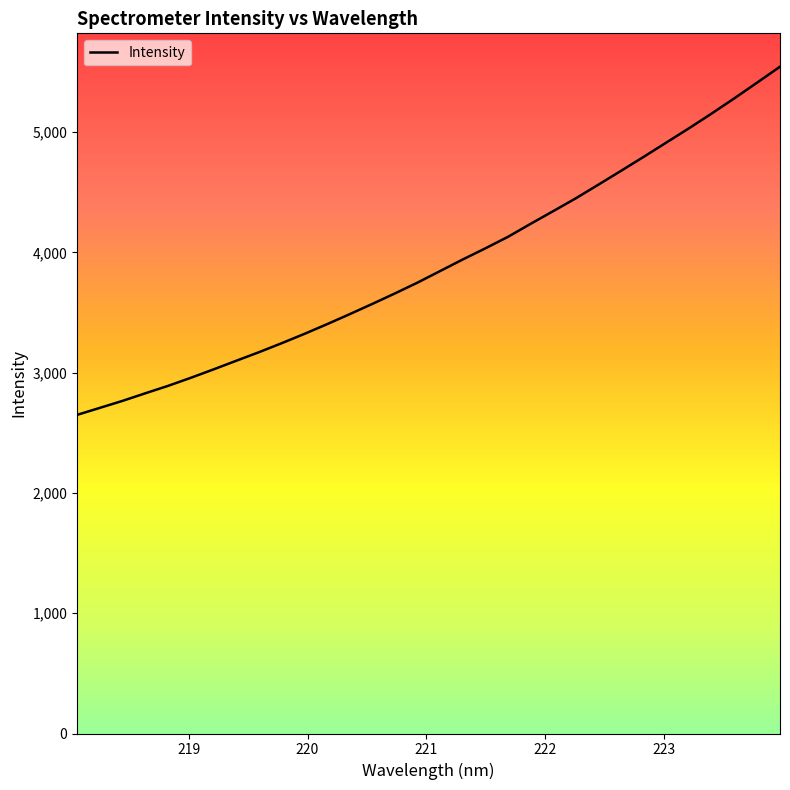

Does the chart display data point markers on the line(s)?

No